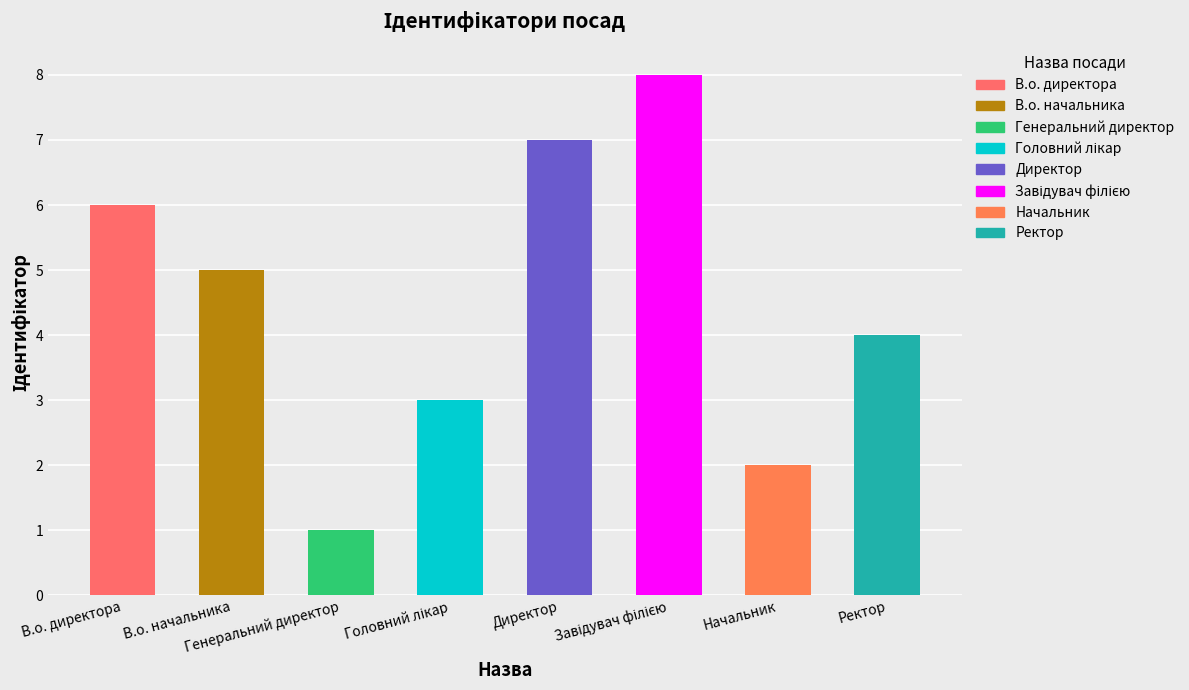

How many data points are above 5?

3